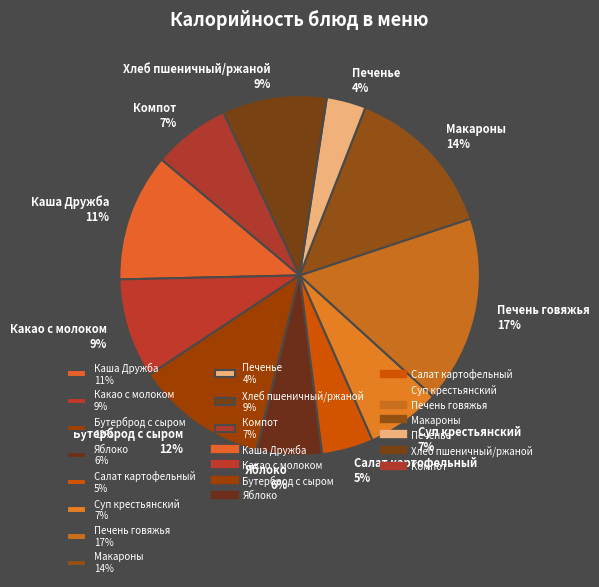

To the nearest percent, what portion does Бутерброд с сыром 12% represent?

12%